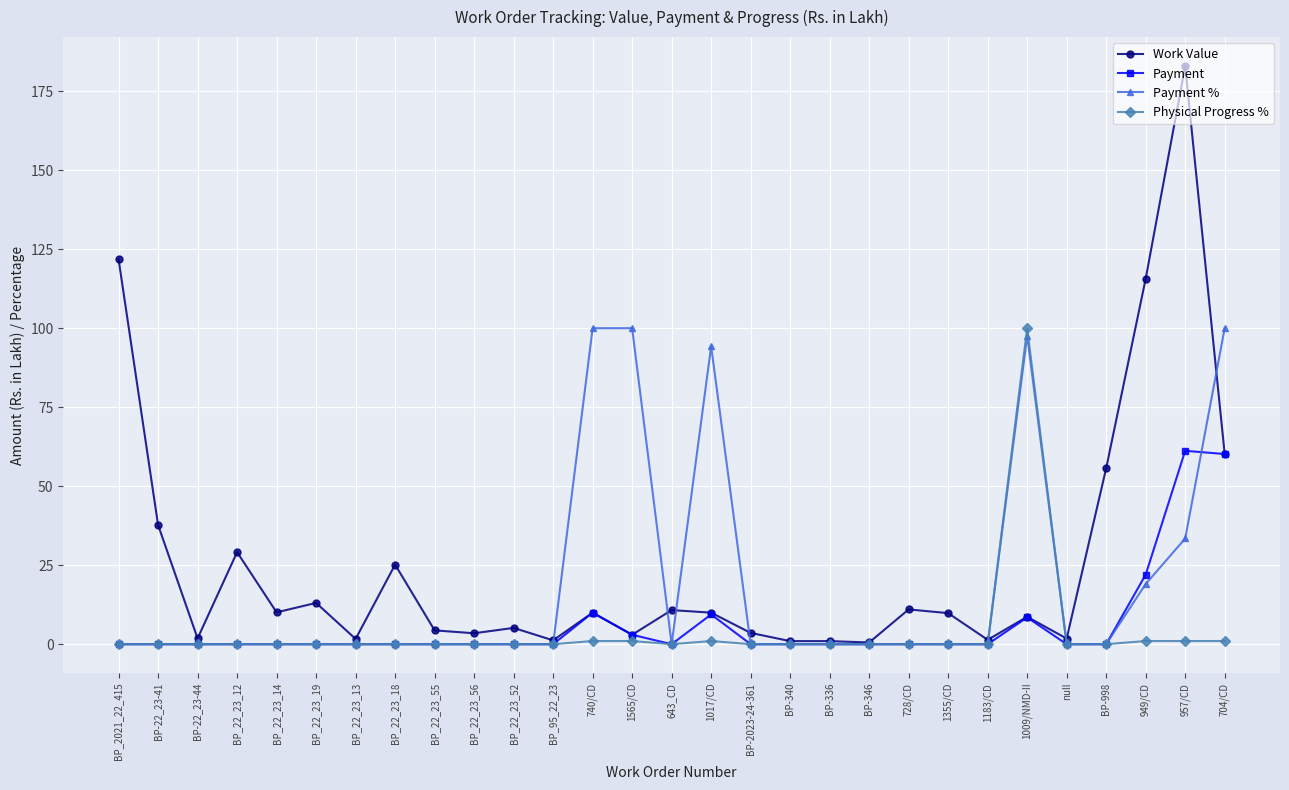

What is the spread (max minus min) of values at BP_2021_22_415?

121.8